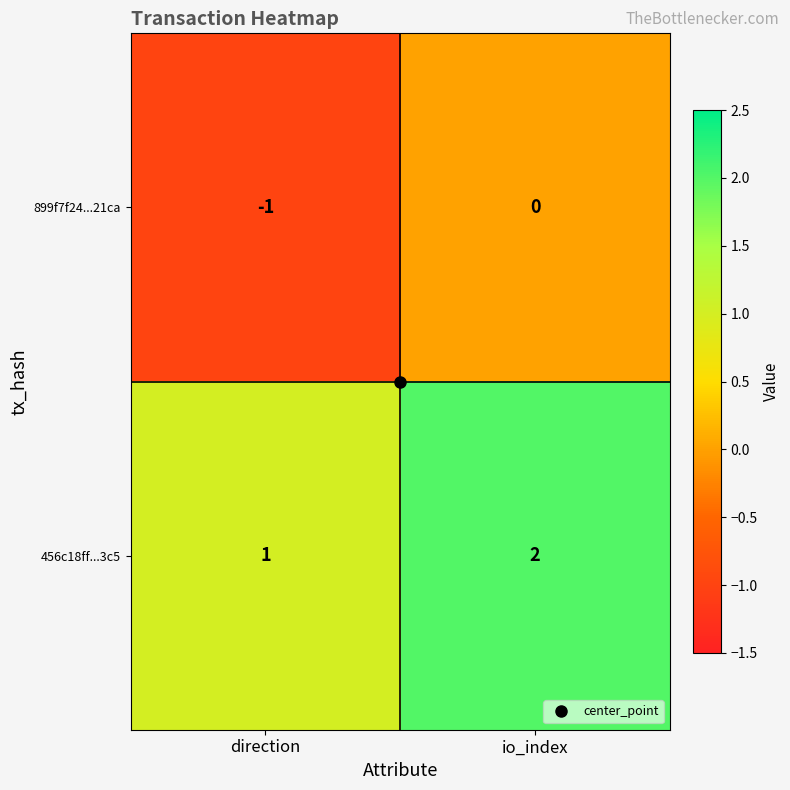

Which category has the highest value in the 456c18ff...3c5 series?

io_index